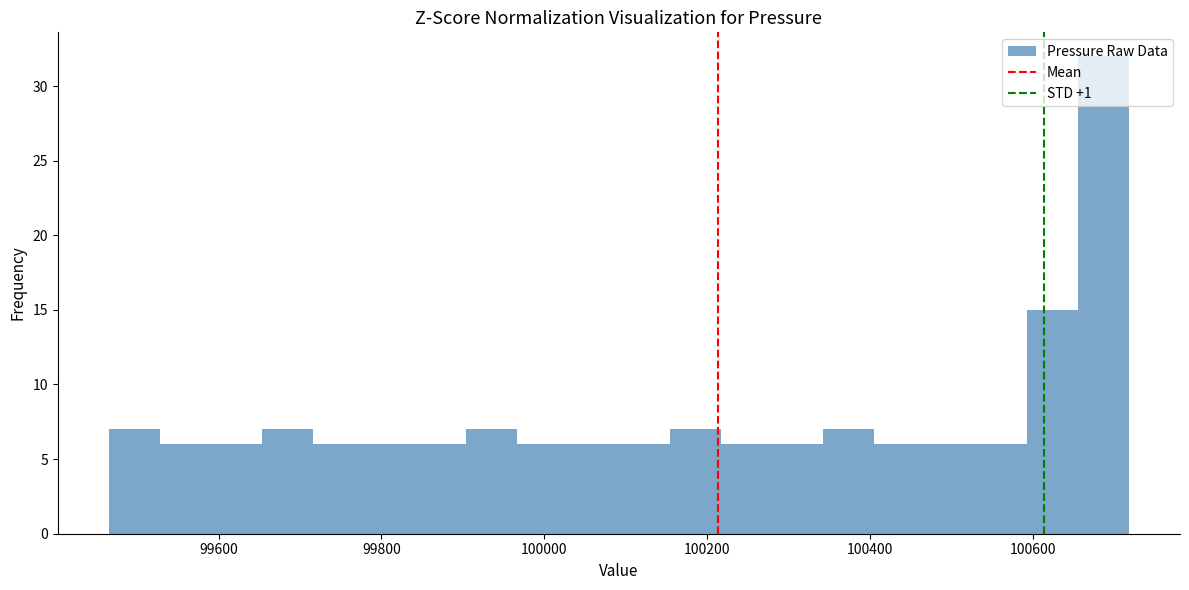

Around what value on the x-axis is the tallest bar? Give the approximate position of its centre, as read against the axis.

100680